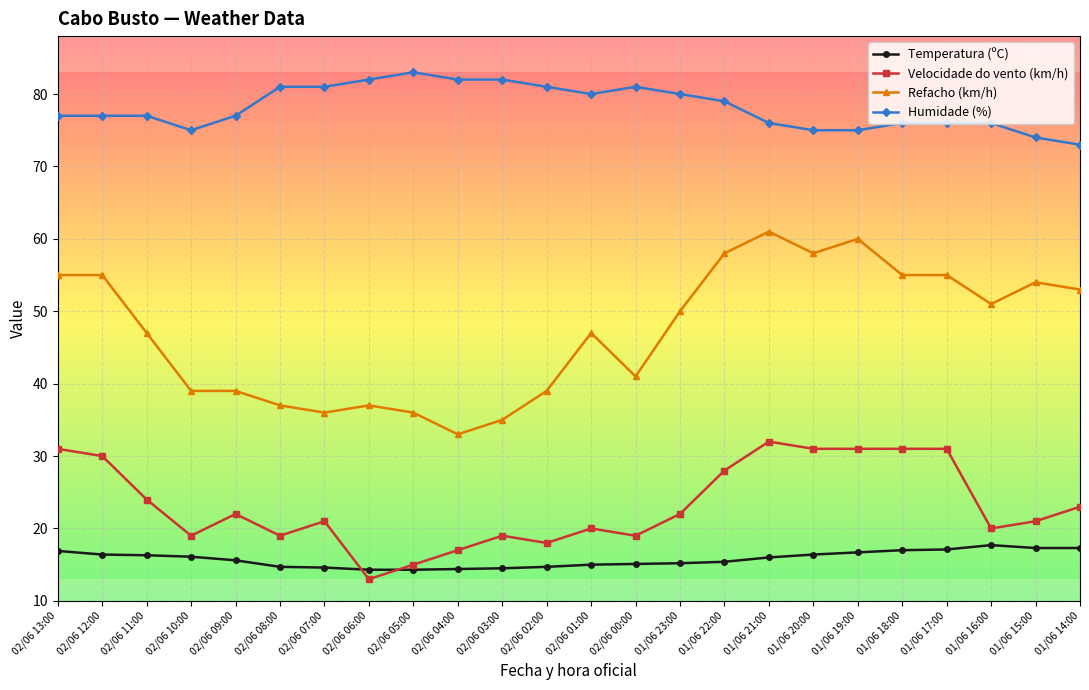

What is the spread (max minus min) of values at 02/06 02:00?

66.3